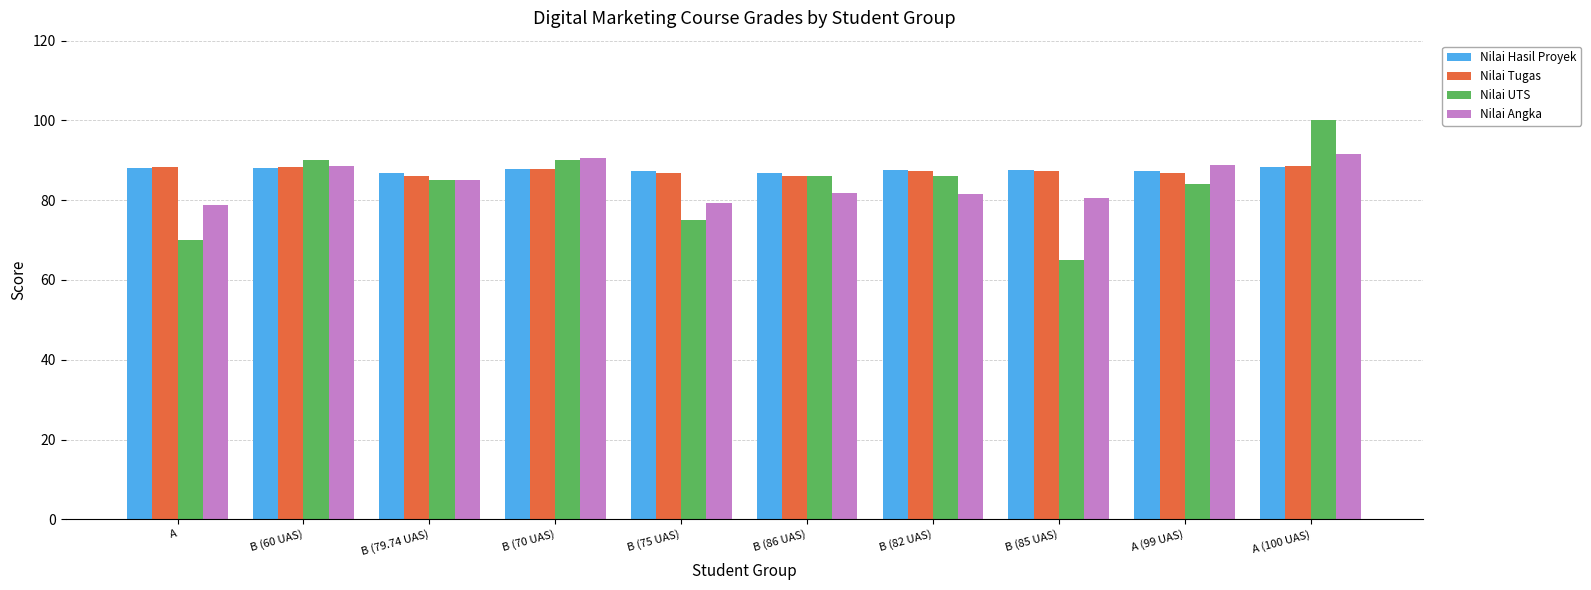

Where is Nilai UTS nearest to the value 82?

A (99 UAS)